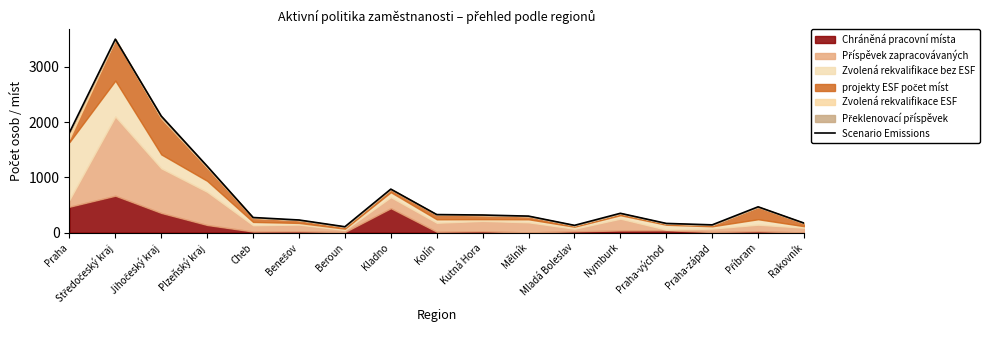

Which has a higher value, Kladno or Beroun?

Kladno